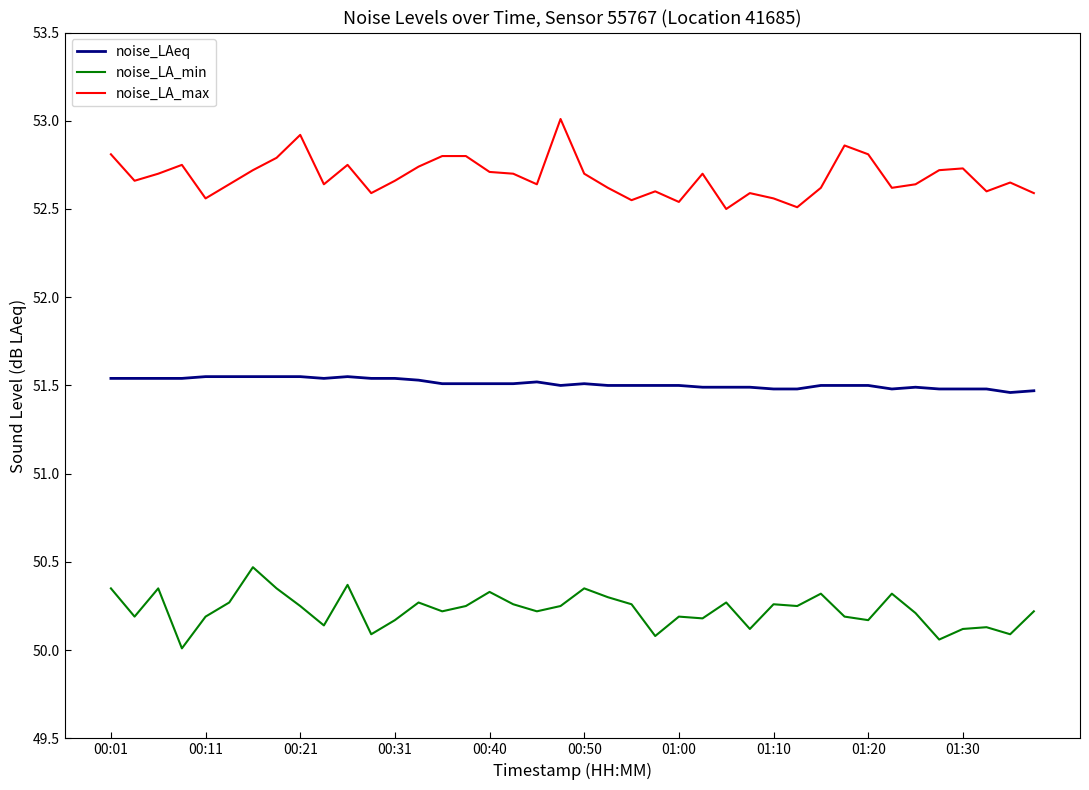

What is the smallest value displayed?

50.0